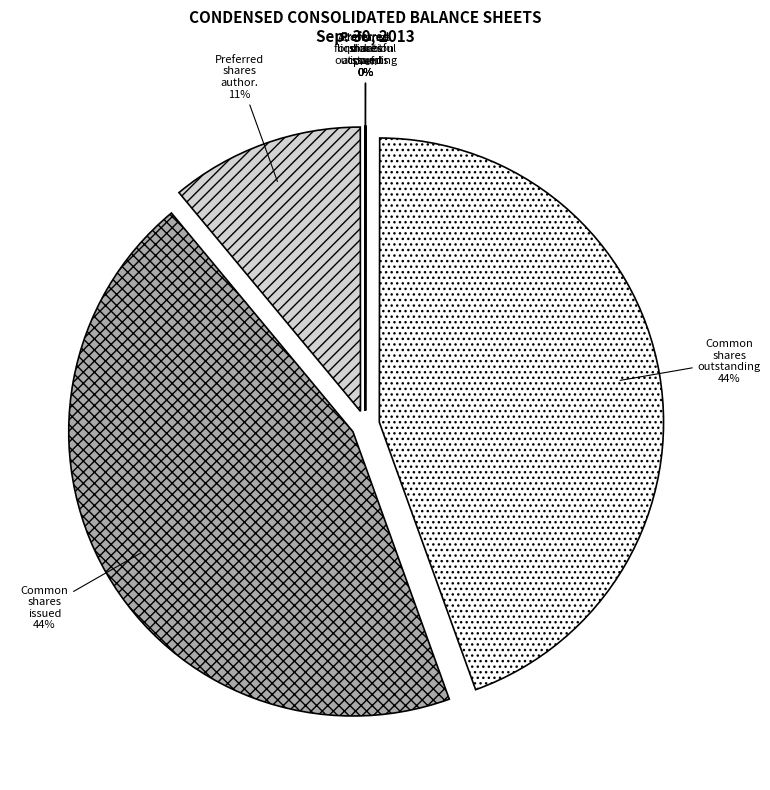

What percentage is the Common shares issued slice, to the nearest percent?

44%